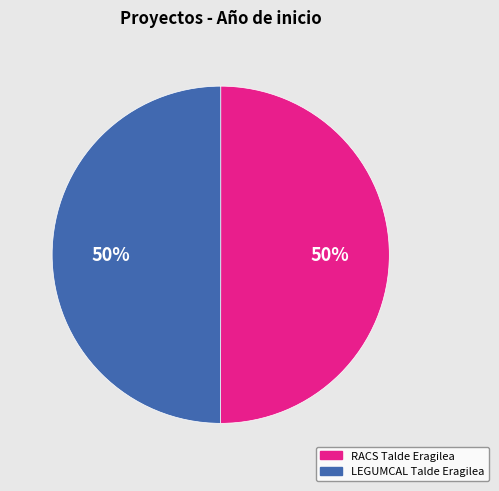

What is the ratio of the value at RACS Talde Eragilea to the value at LEGUMCAL Talde Eragilea?

1.0